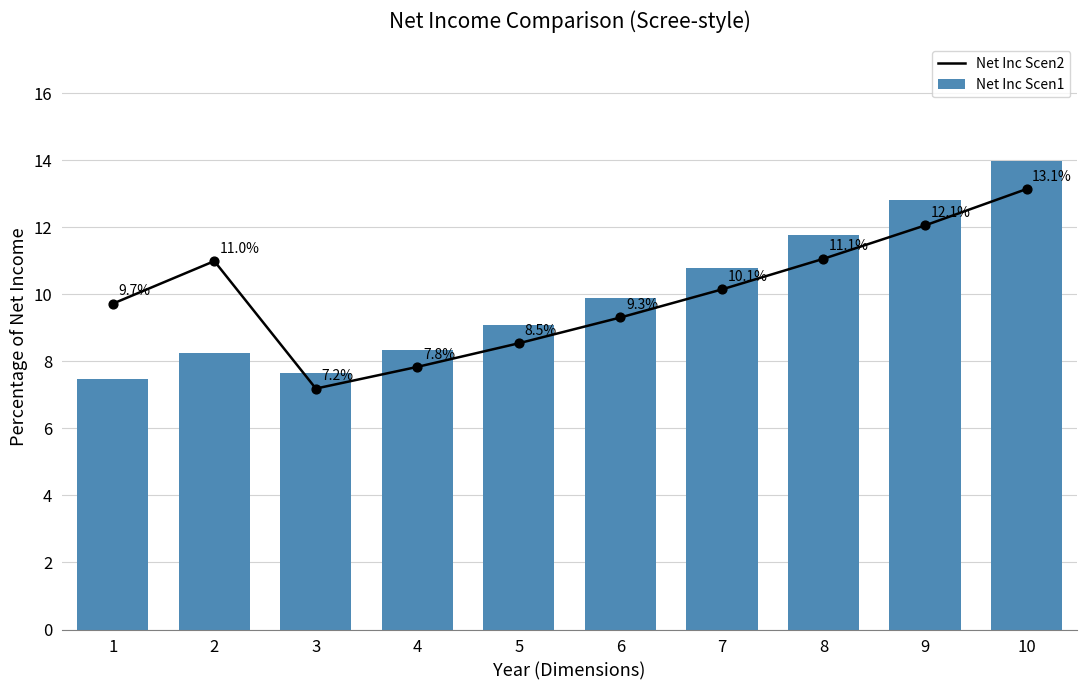

Which series reaches the maximum Y coordinate?

Net Inc Scen1